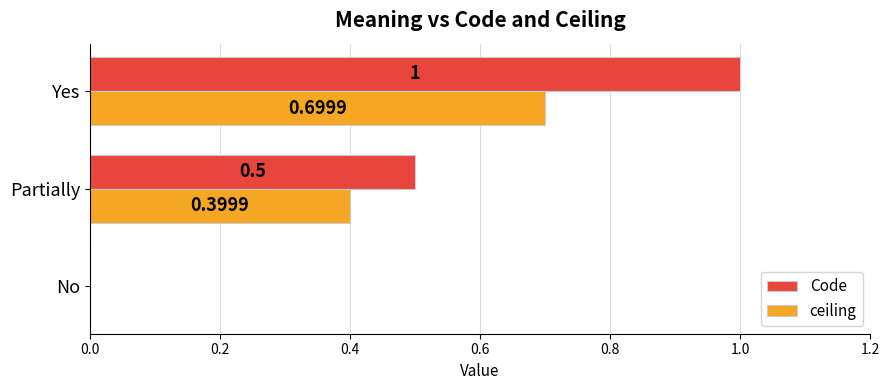

What is the sum of all ceiling values?

1.1